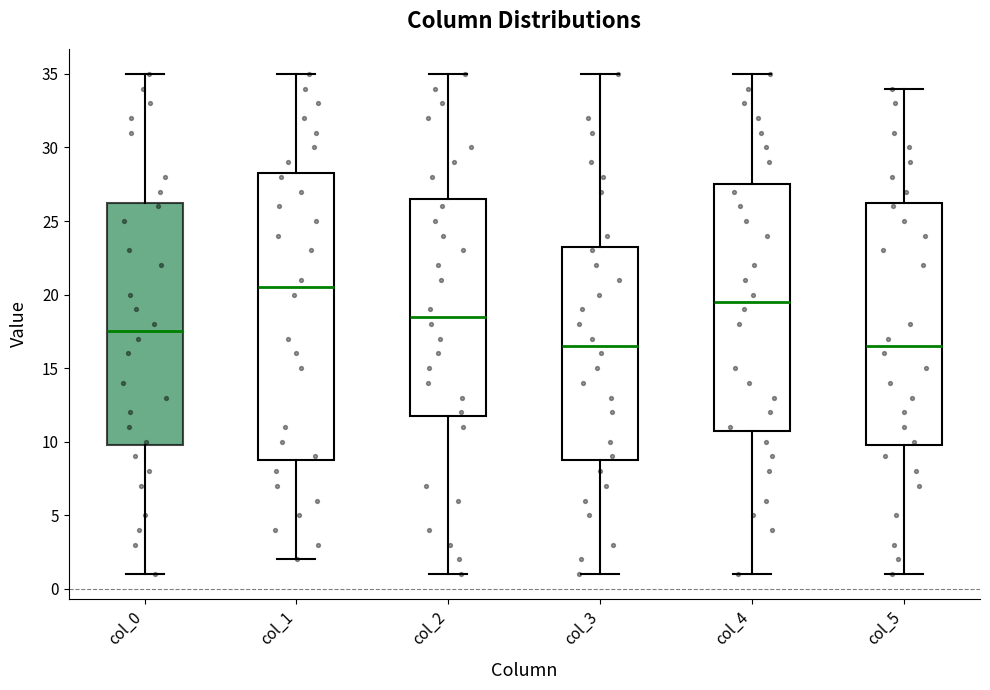

Where is the upper edge of the box for col_0 on the y-axis? The values are not printed on the chart, so give them approximately, as read against the axis.

26.5